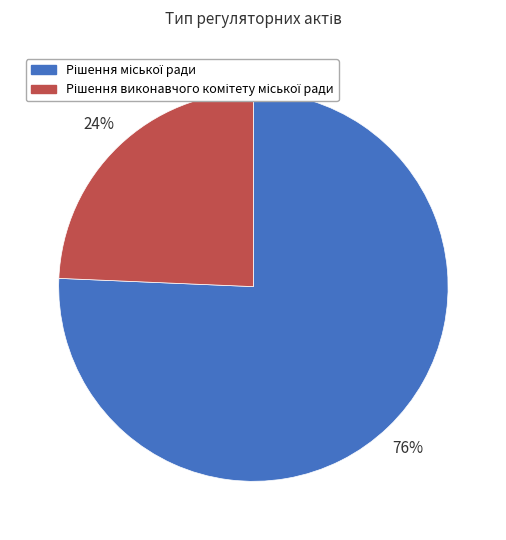

To the nearest percent, what is the average slice percentage?

50%